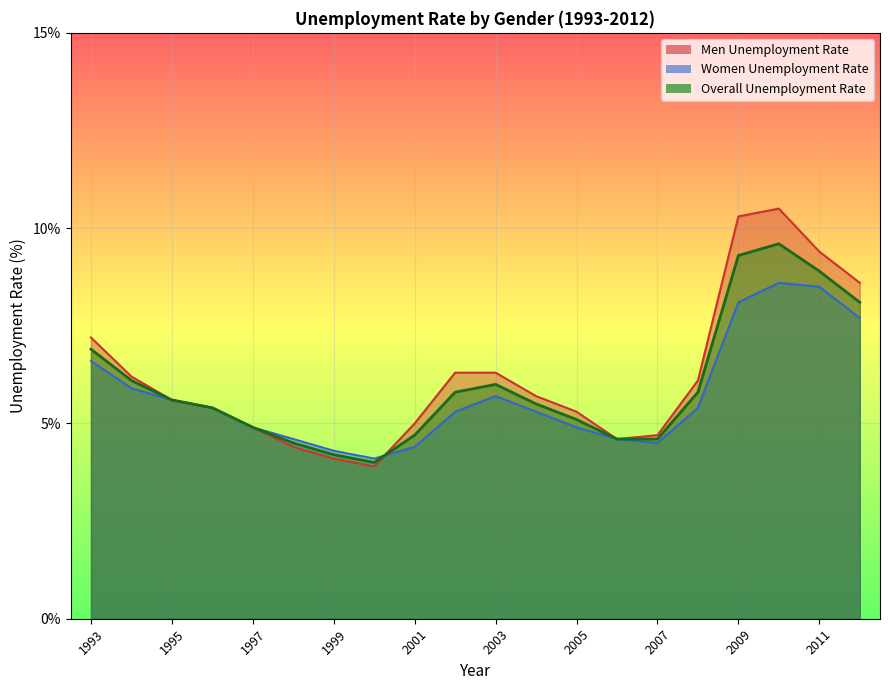

What value does the Men Unemployment Rate series have at 2001?

5.0